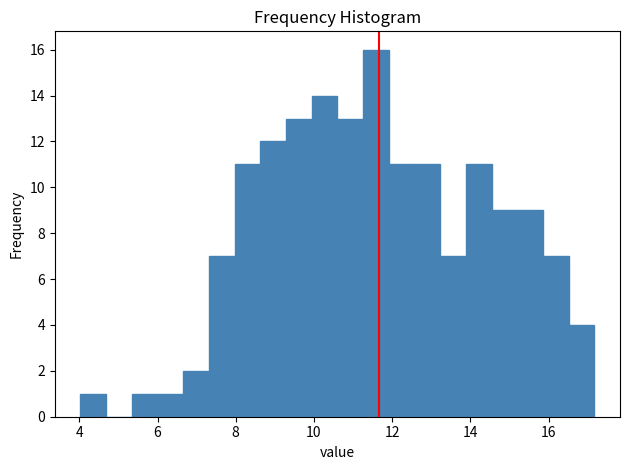

Around what value on the x-axis is the tallest bar? Give the approximate position of its centre, as read against the axis.

11.6